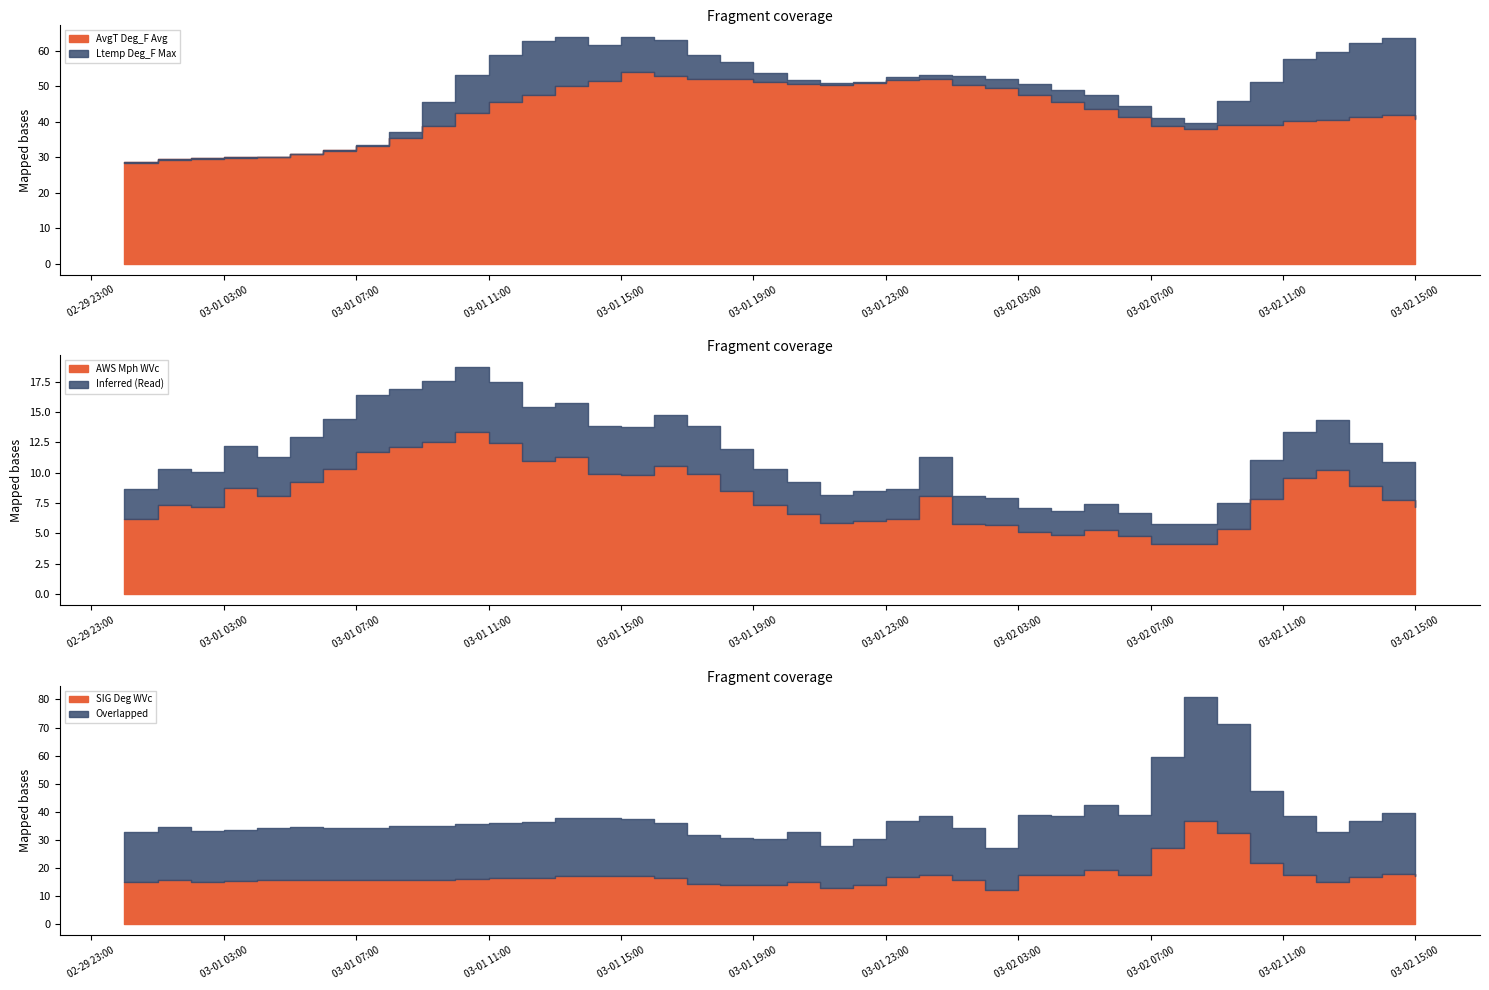

What is the lowest value of the SIG Deg WVc series?

12.2